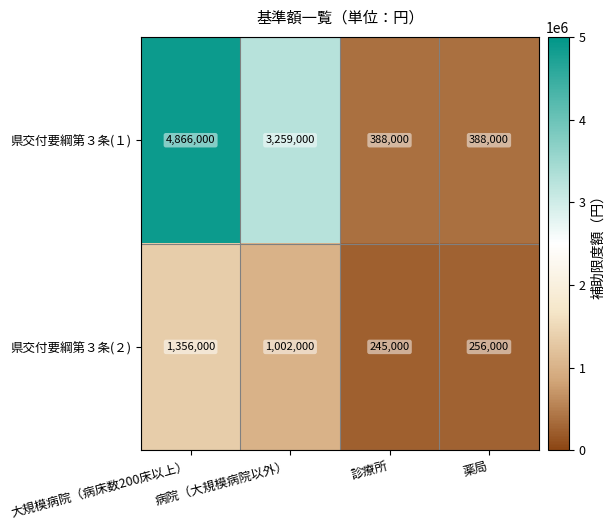

What is the difference between the highest and lowest values at 診療所?

143000